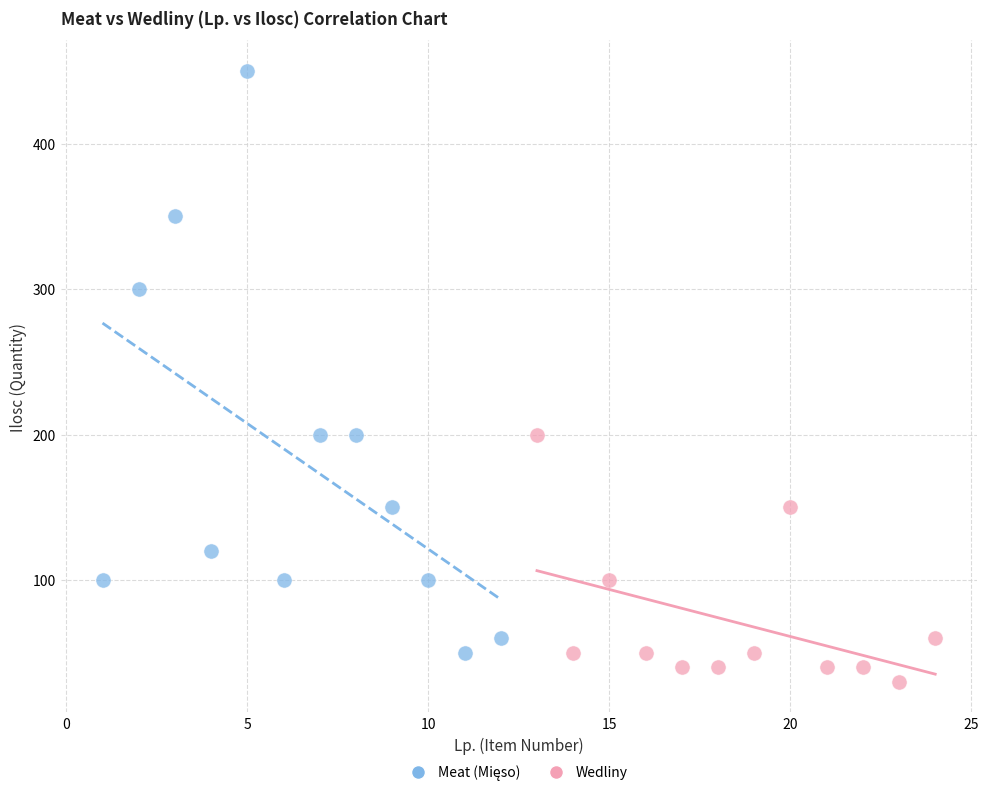

Which series reaches the minimum Y coordinate?

Wedliny